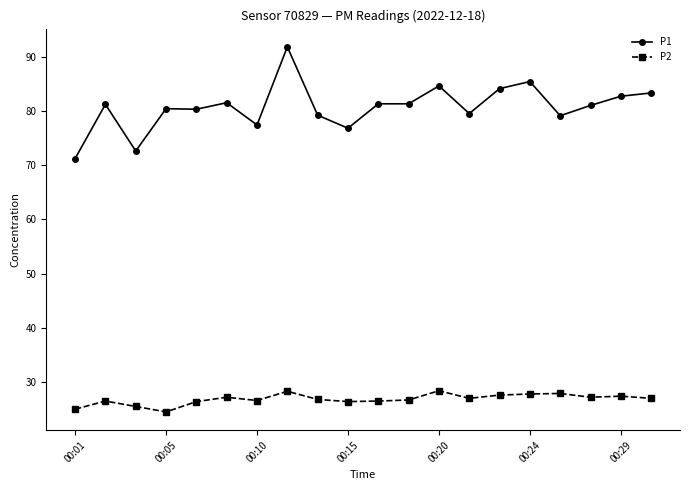

Which series has the widest spread of values?

P1